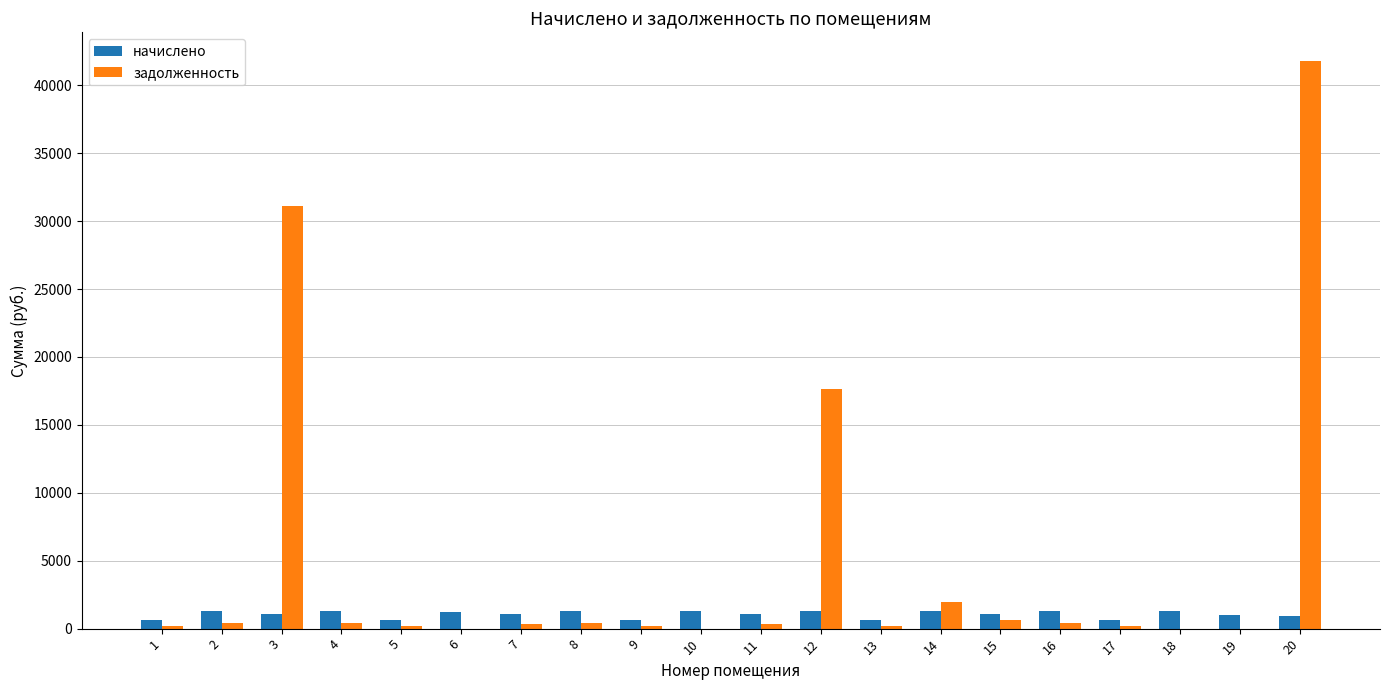

What is the highest value of the начислено series?

1288.2